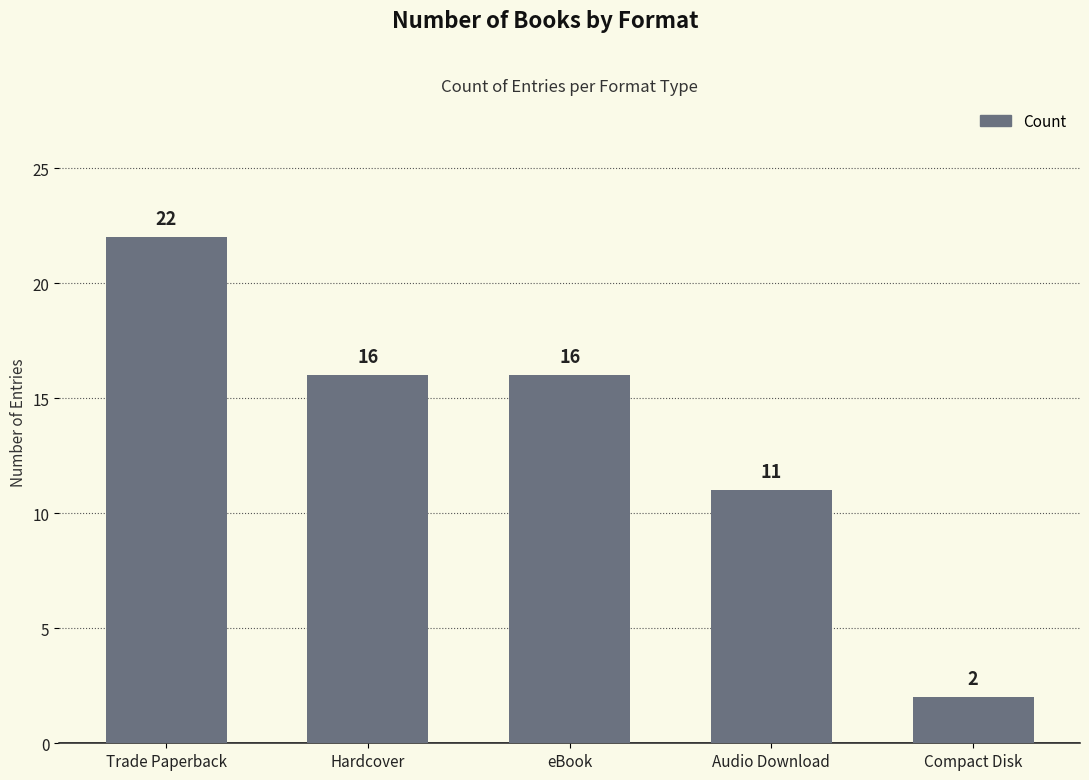

What is the change in value from Audio Download to Compact Disk?

-9